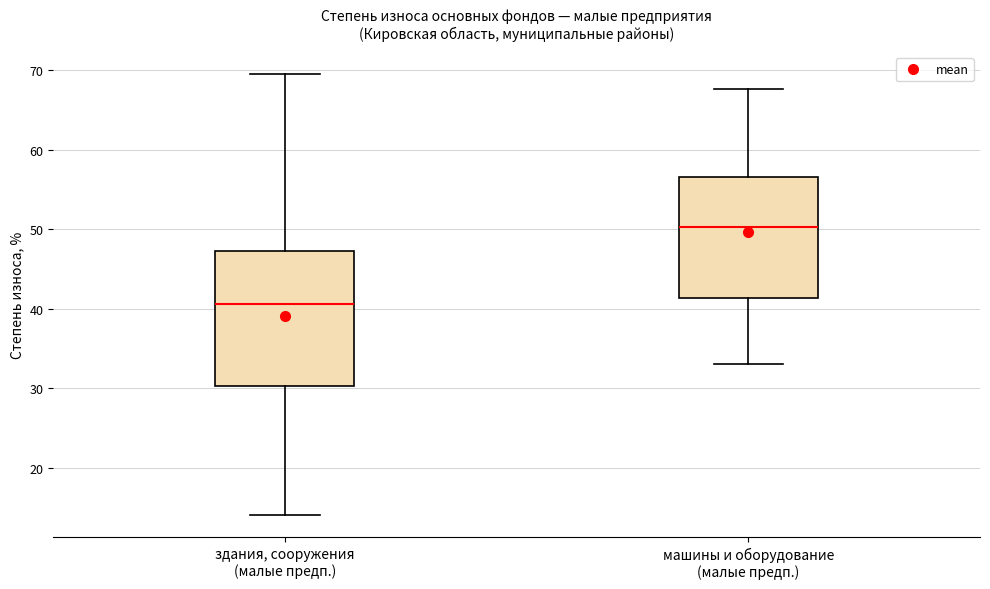

Where is the upper edge of the box for здания, сооружения (малые предп.) on the y-axis? The values are not printed on the chart, so give them approximately, as read against the axis.

47